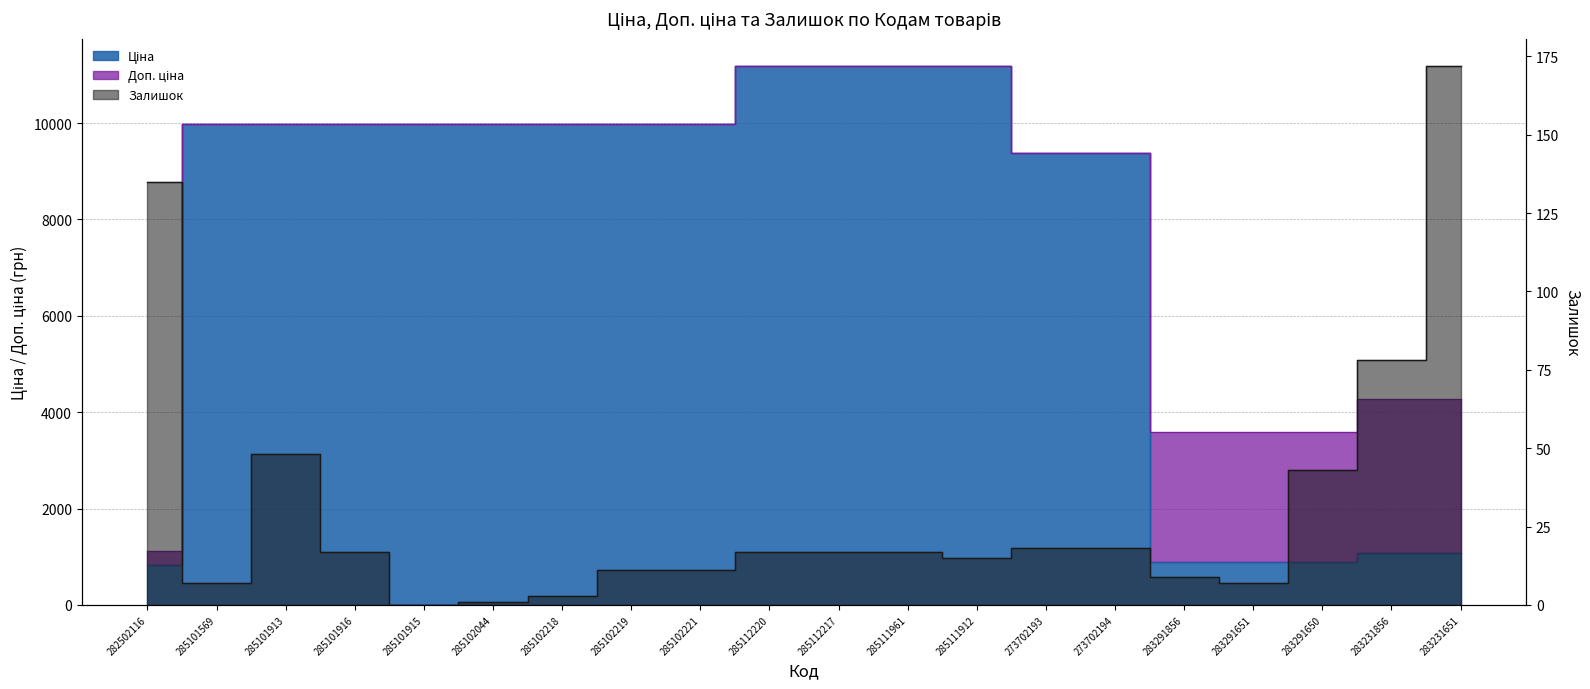

Which category has the lowest value in the Залишок series?

285101915